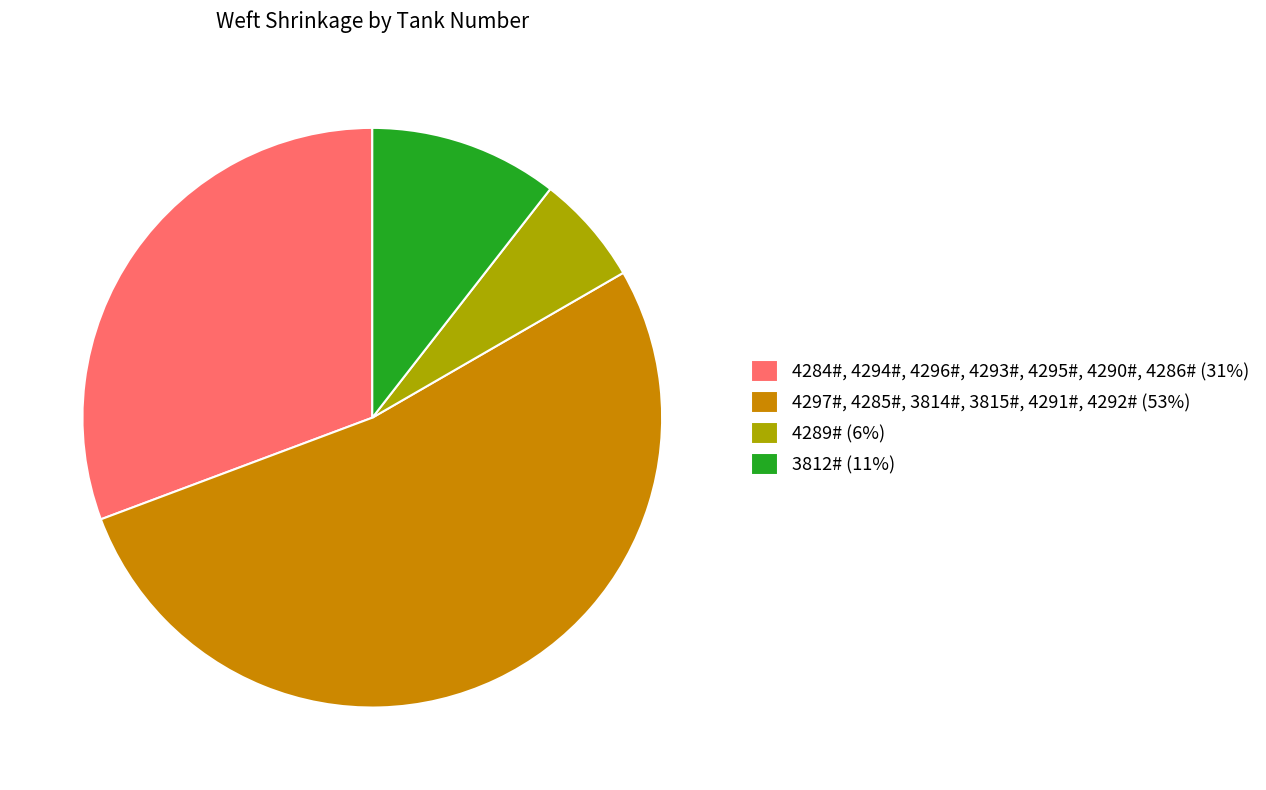

Which category has the biggest portion of the pie?

4297#, 4285#, 3814#, 3815#, 4291#, 4292# (53%)